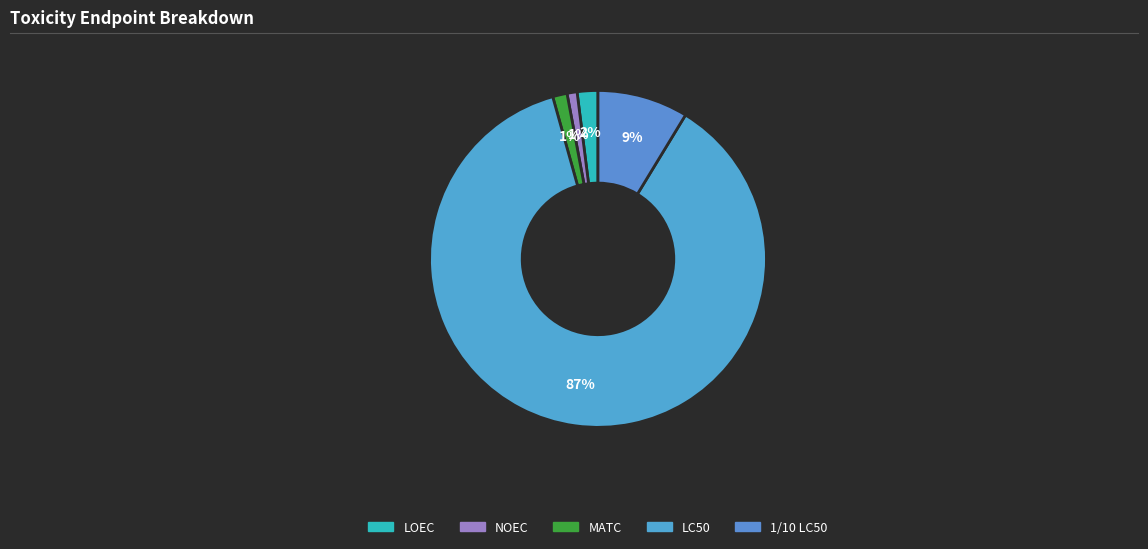

How many segments does this pie chart have?

5